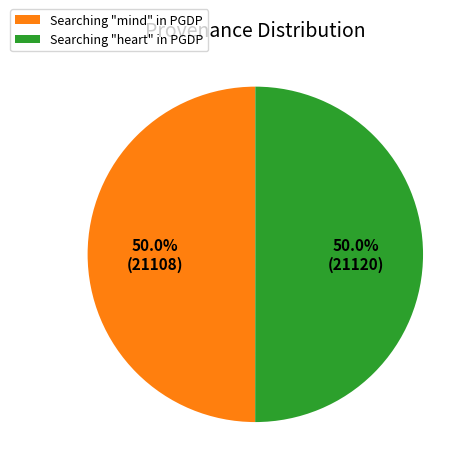

How much of the chart is everything except Searching "heart" in PGDP?

50.0%